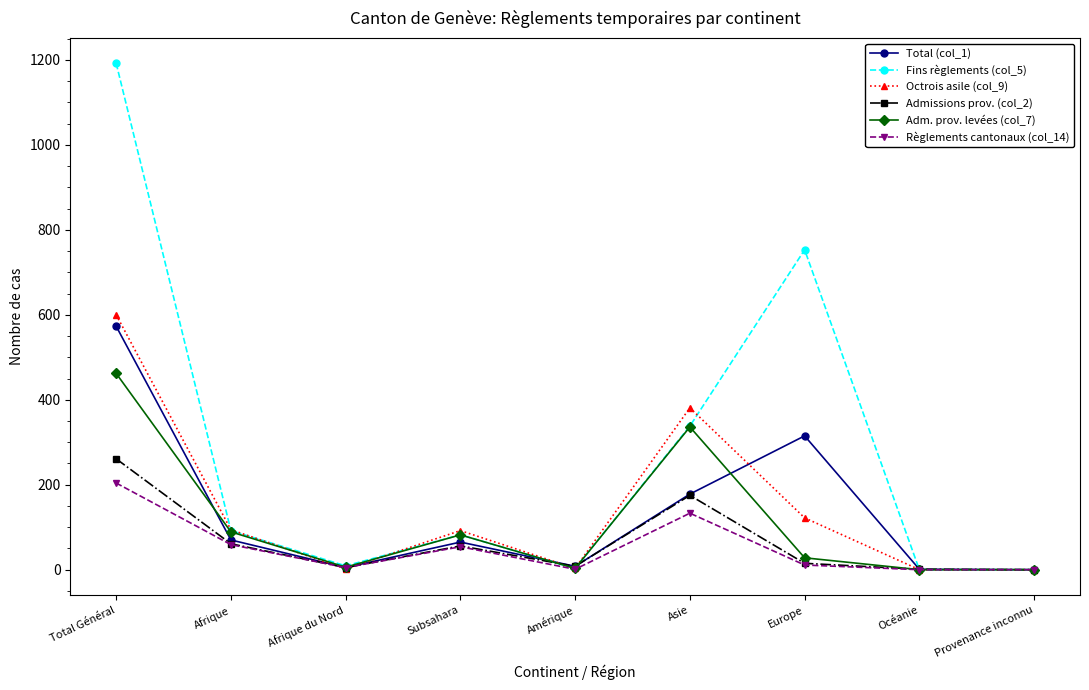

At which label does Règlements cantonaux (col_14) first exceed 11?

Total Général